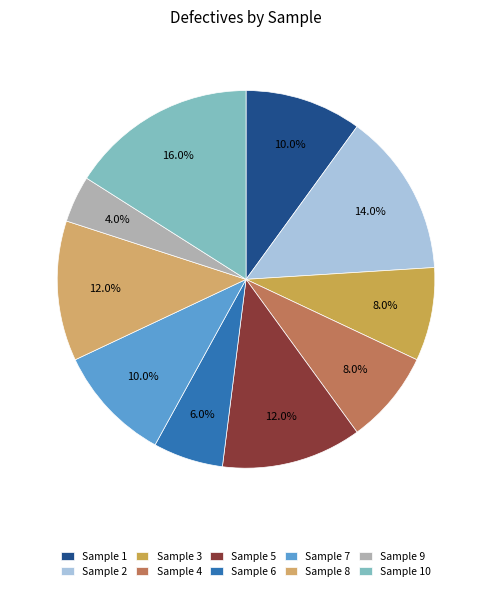

How many segments does this pie chart have?

10